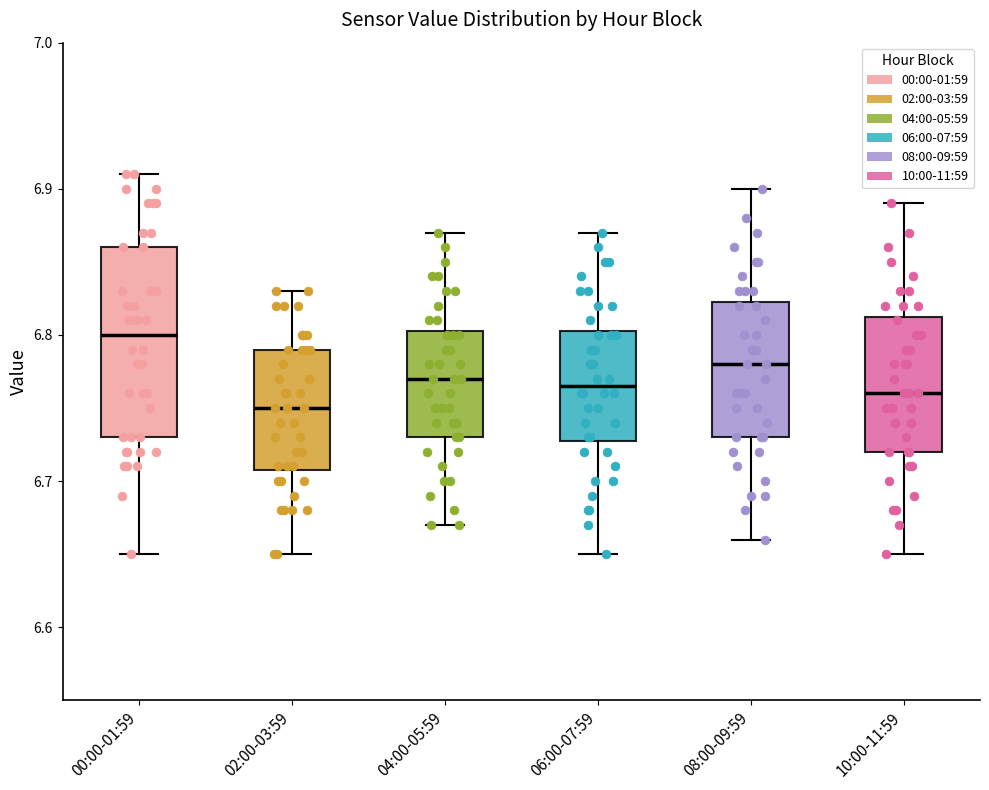

Which box is the tallest, from its lower edge to its upper edge?

00:00-01:59